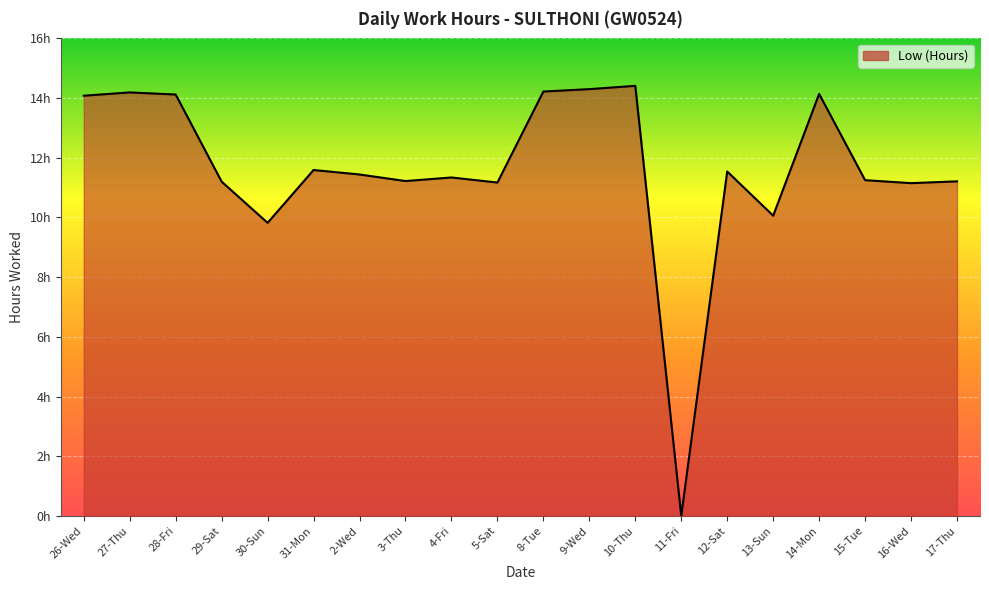

What is the label of the 12th point from the left?

9-Wed